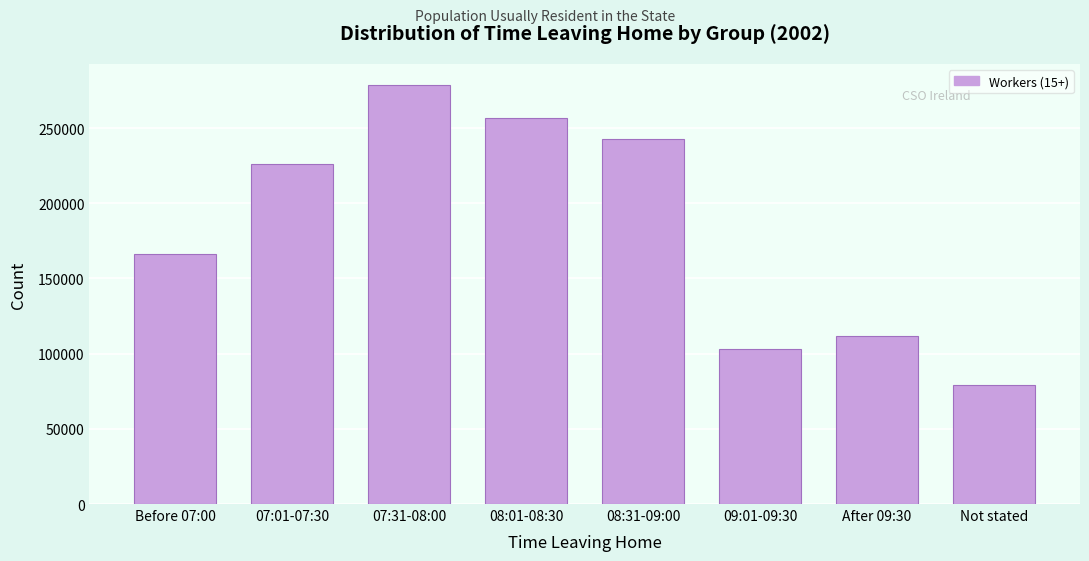

Reading right to left, transcribe all the data shown in this chart.

79442	111990	102973	242887	256951	278723	225952	166226